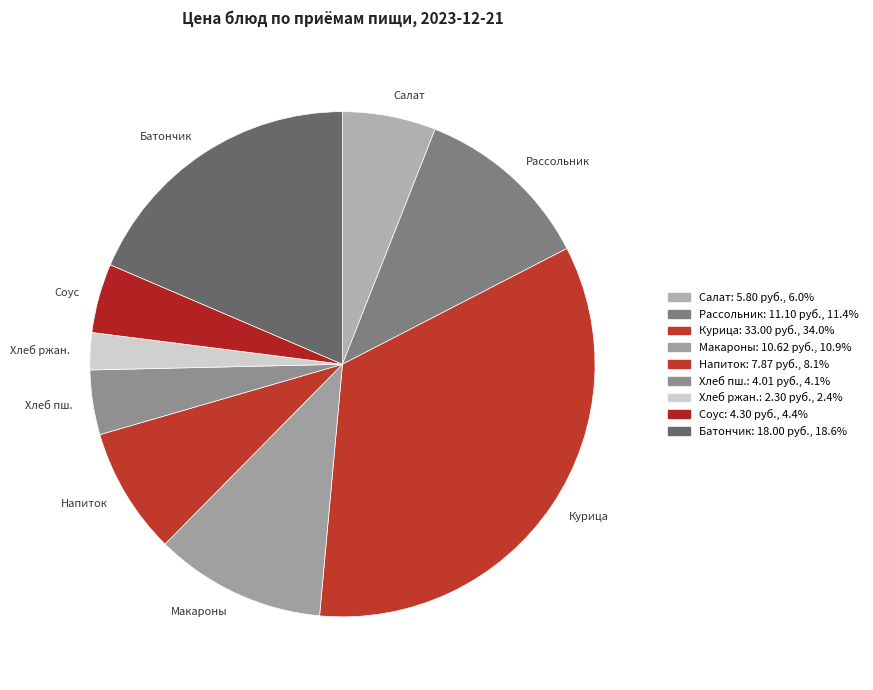

Which category has the biggest portion of the pie?

Курица